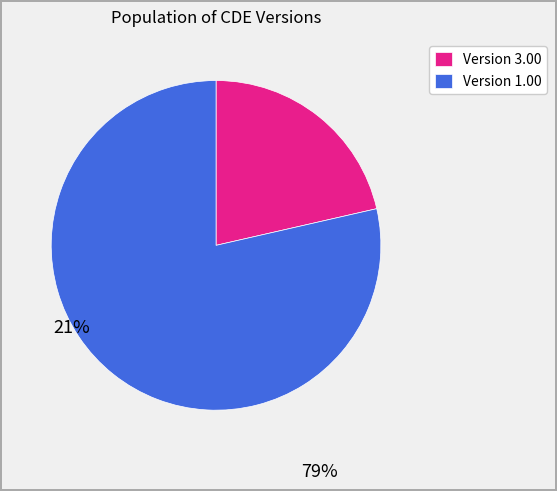

Does any single category account for the majority?

Yes